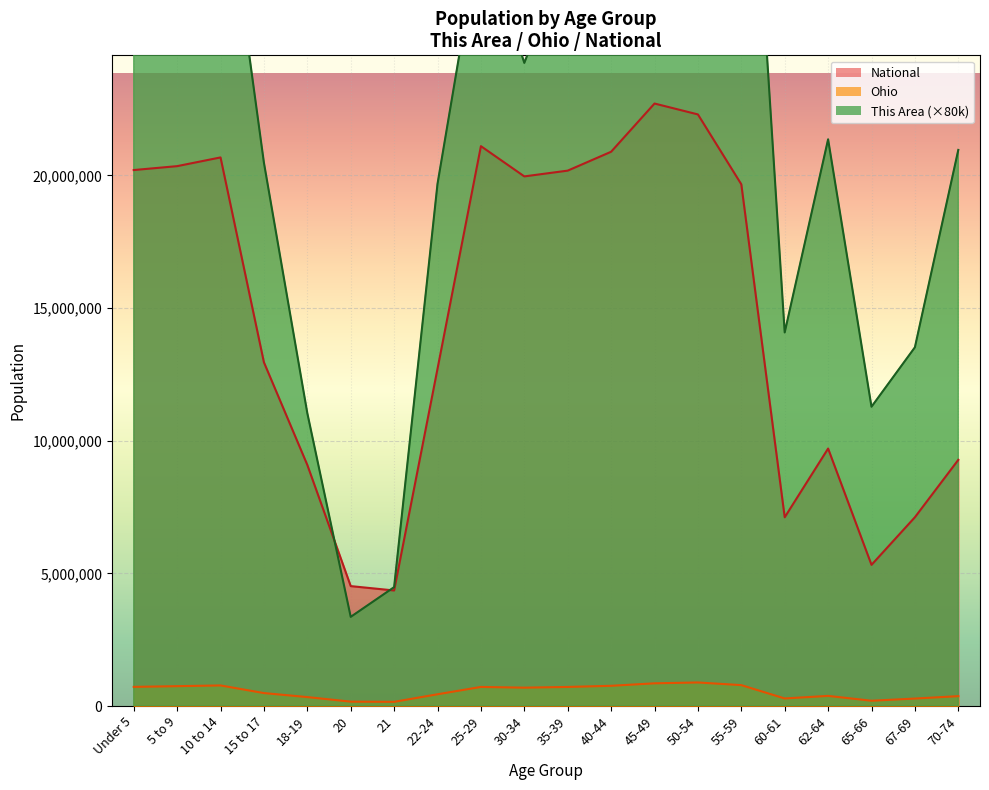

Reading left to right, extract all data points from this chart.

This Area: Under 5=26080000	5 to 9=31600000	10 to 14=32480000	15 to 17=20480000	18-19=11040000	20=3360000	21=4480000	22-24=19680000	25-29=29360000	30-34=24240000	35-39=28480000	40-44=28880000	45-49=38480000	50-54=41840000	55-59=39680000	60-61=14080000	62-64=21360000	65-66=11280000	67-69=13520000	70-74=20960000
Ohio: Under 5=720856	5 to 9=747889	10 to 14=774699	15 to 17=487307	18-19=336375	20=163986	21=157045	22-24=442085	25-29=718630	30-34=691329	35-39=718462	40-44=761369	45-49=855134	50-54=887057	55-59=786857	60-61=284403	62-64=381006	65-66=198333	67-69=280531	70-74=371370
National: Under 5=20201362	5 to 9=20348657	10 to 14=20677194	15 to 17=12954254	18-19=9086089	20=4519129	21=4354294	22-24=12712576	25-29=21101849	30-34=19962099	35-39=20179642	40-44=20890964	45-49=22708591	50-54=22298125	55-59=19664805	60-61=7113727	62-64=9704197	65-66=5319902	67-69=7115361	70-74=9278166